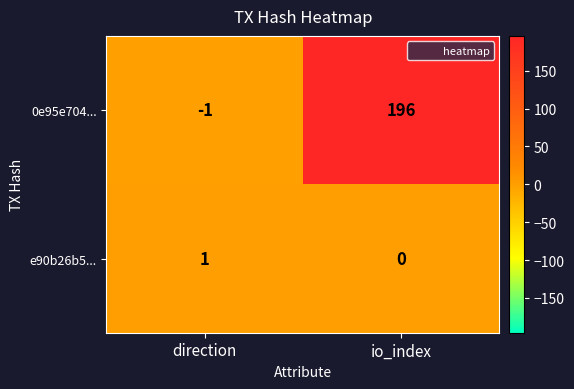

Which series has the largest range (max minus min)?

0e95e704...